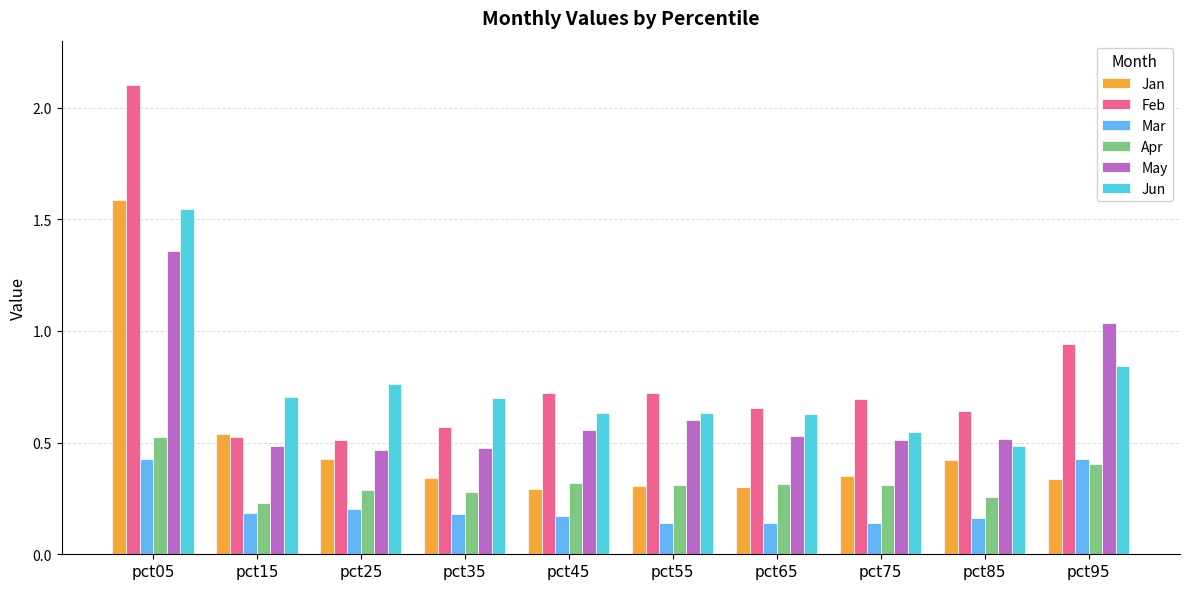

How many series are shown in this chart?

6